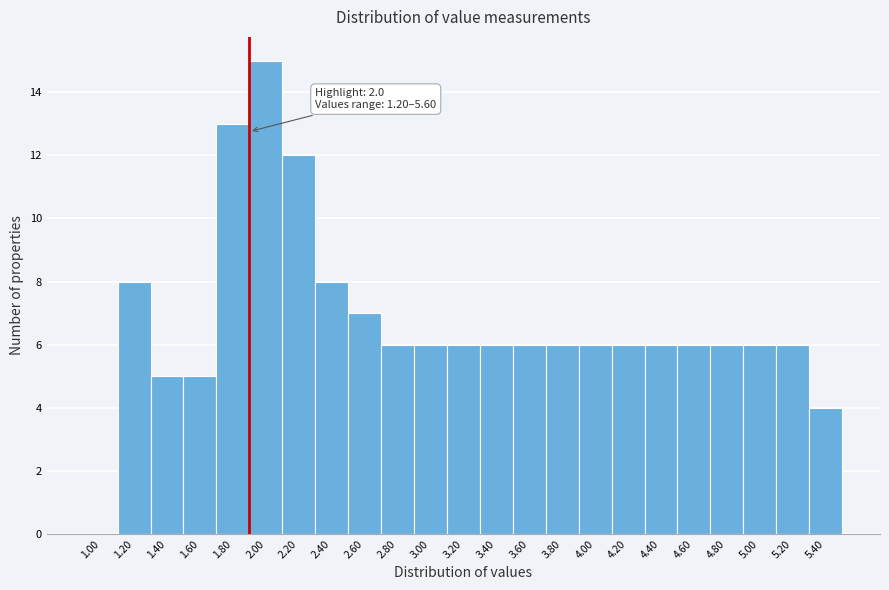

Reading right to left, what are all the values shown in this chart?

5.40=4	5.20=6	5.00=6	4.80=6	4.60=6	4.40=6	4.20=6	4.00=6	3.80=6	3.60=6	3.40=6	3.20=6	3.00=6	2.80=6	2.60=7	2.40=8	2.20=12	2.00=15	1.80=13	1.60=5	1.40=5	1.20=8	1.00=0